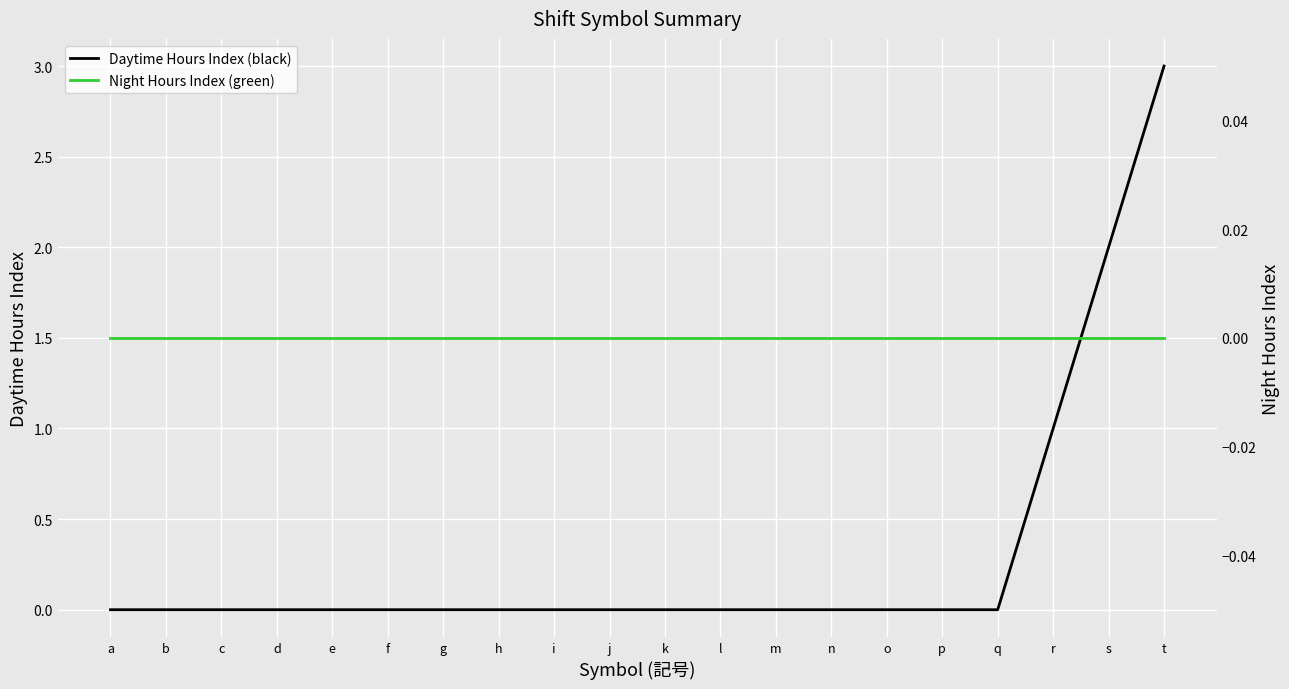

Which series changed the most between f and g?

Daytime Hours Index (black)